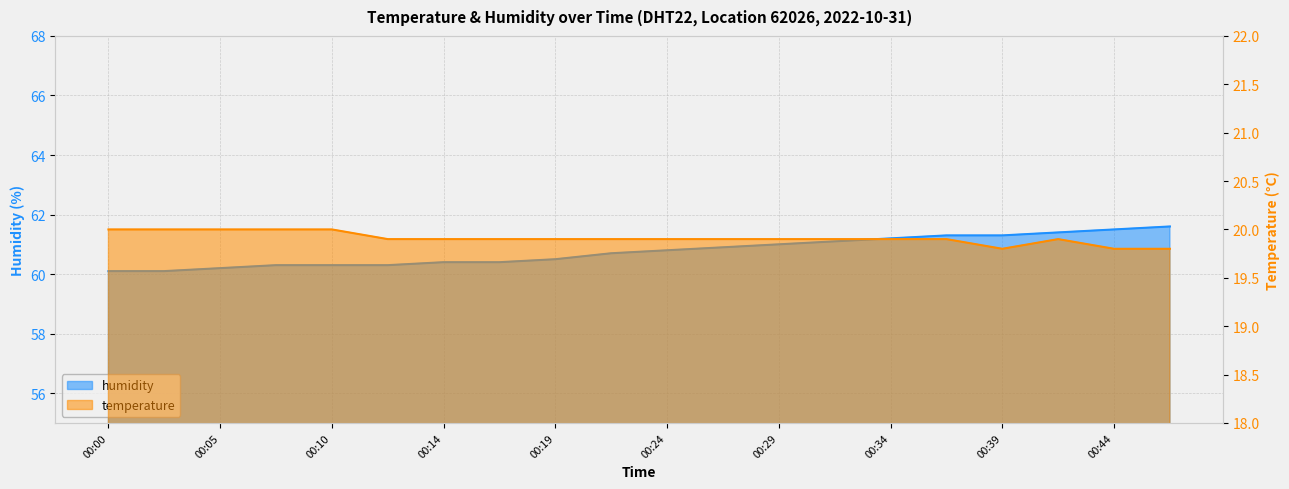

True or false: temperature and humidity cross at least once.

False